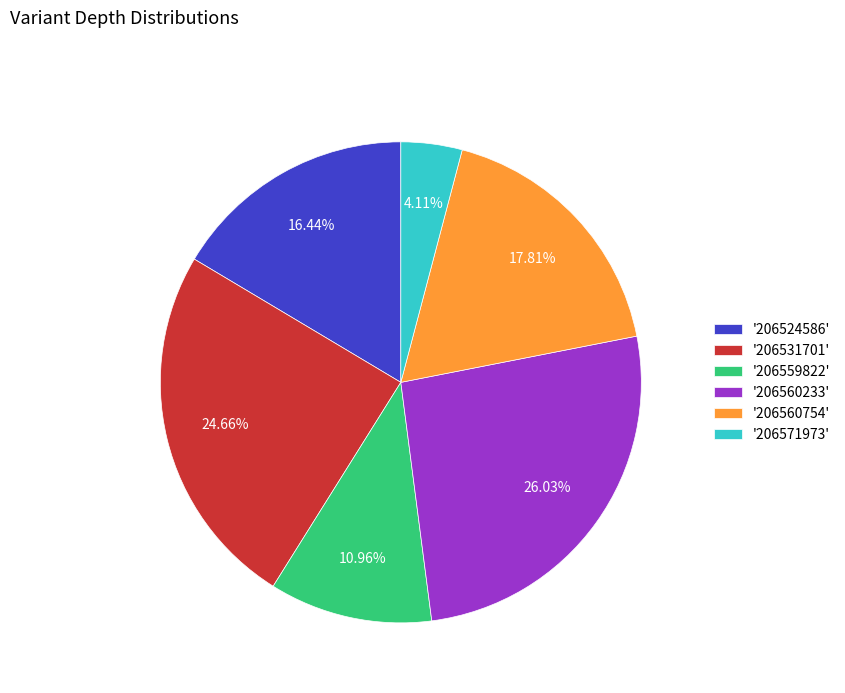

Rank the categories by value from highest to lowest.

'206560233', '206531701', '206560754', '206524586', '206559822', '206571973'